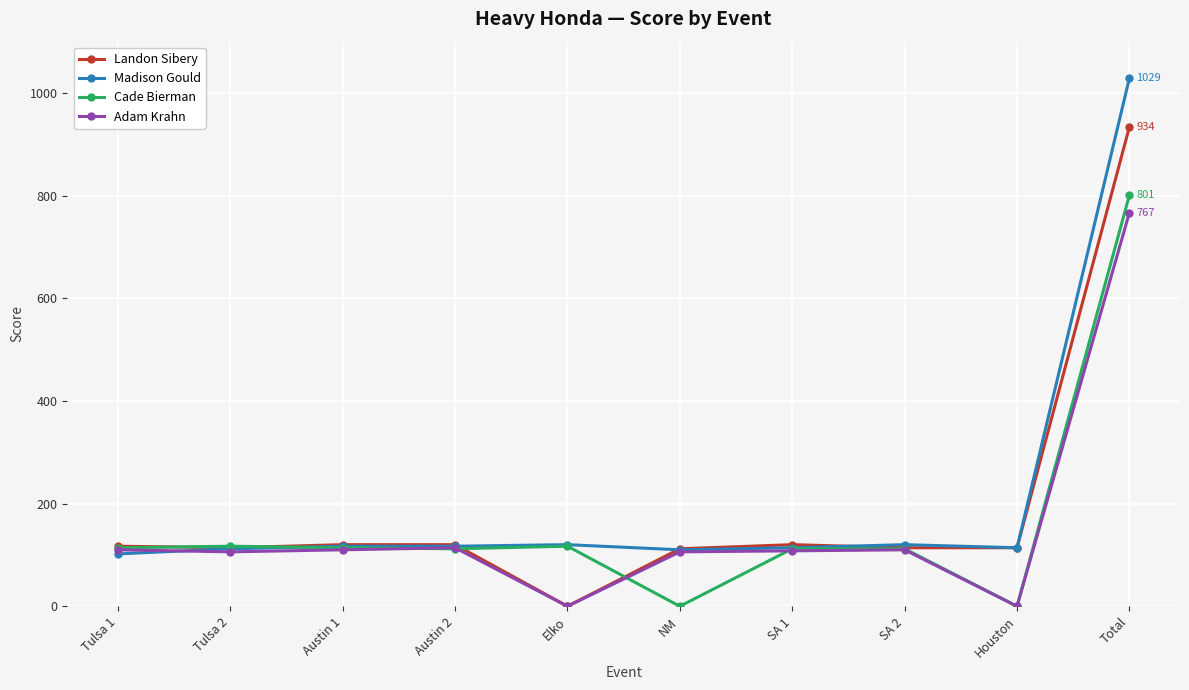

True or false: Adam Krahn has more than 0 points higher than both neighbors.

True